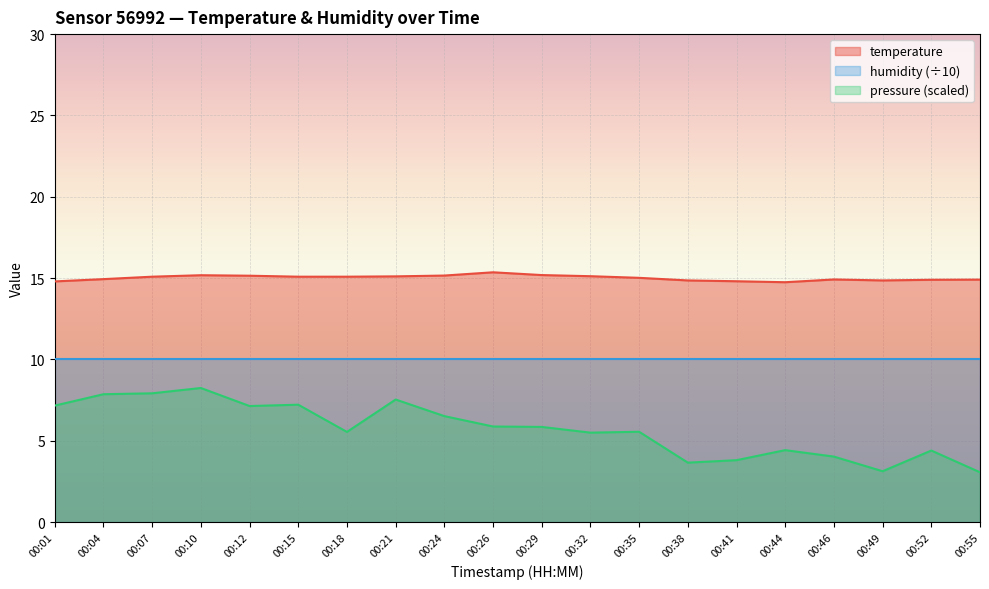

Which has a higher value, 00:10 or 00:55?

00:10